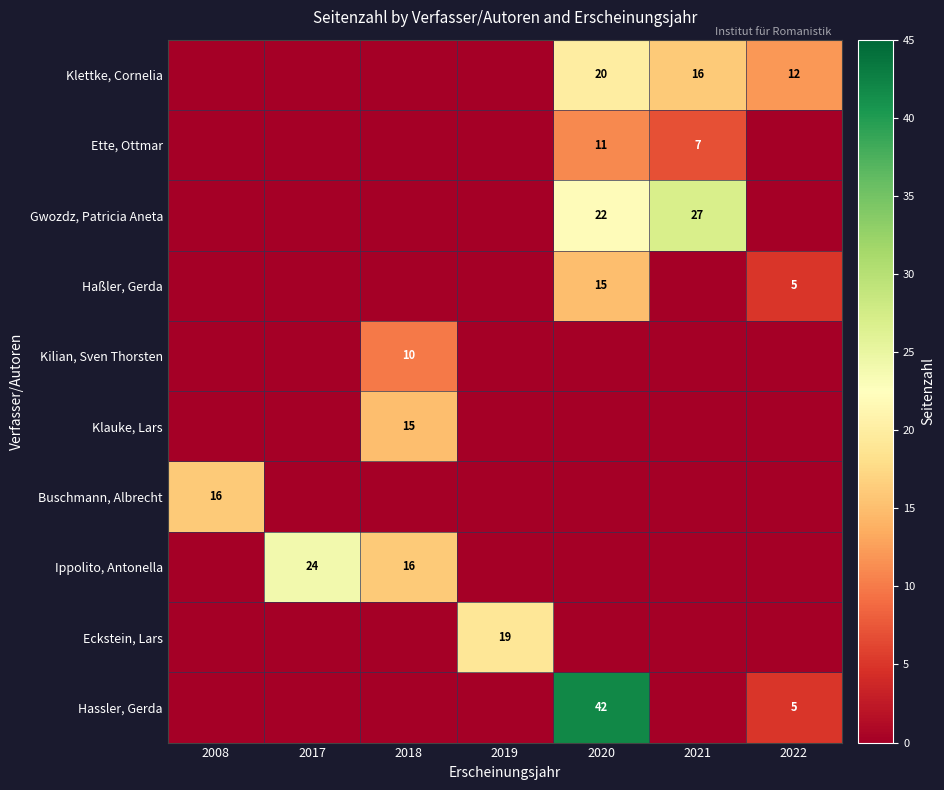

True or false: Klauke, Lars has a value of 15 at 2018.

True